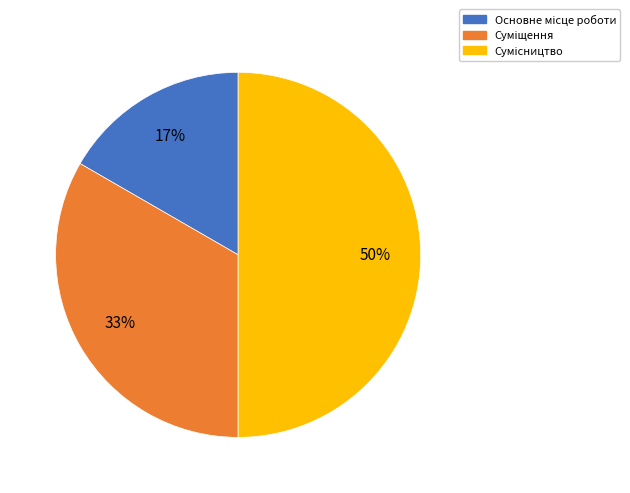

To the nearest percent, what is the average slice percentage?

33%